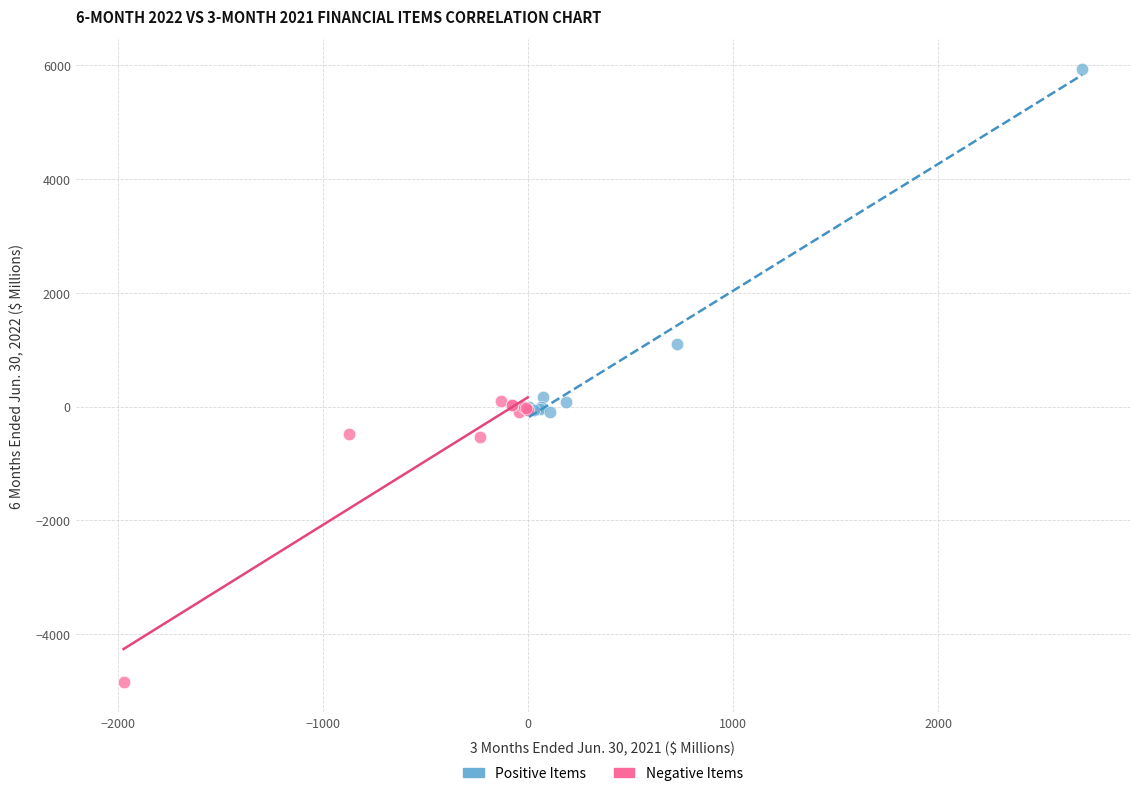

Which series has the widest spread of Y values?

Positive Items